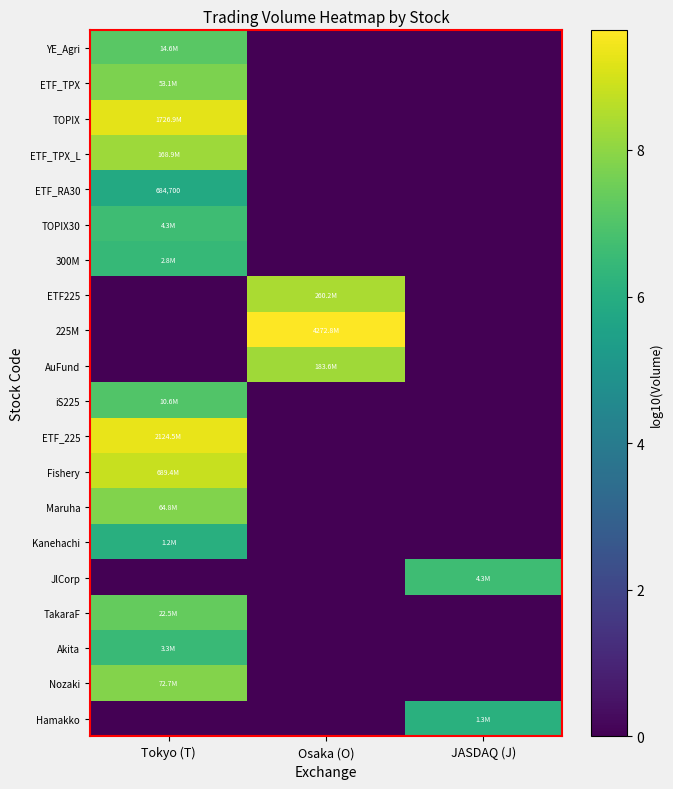

What is the total value across all series at JASDAQ (J)?

12.7